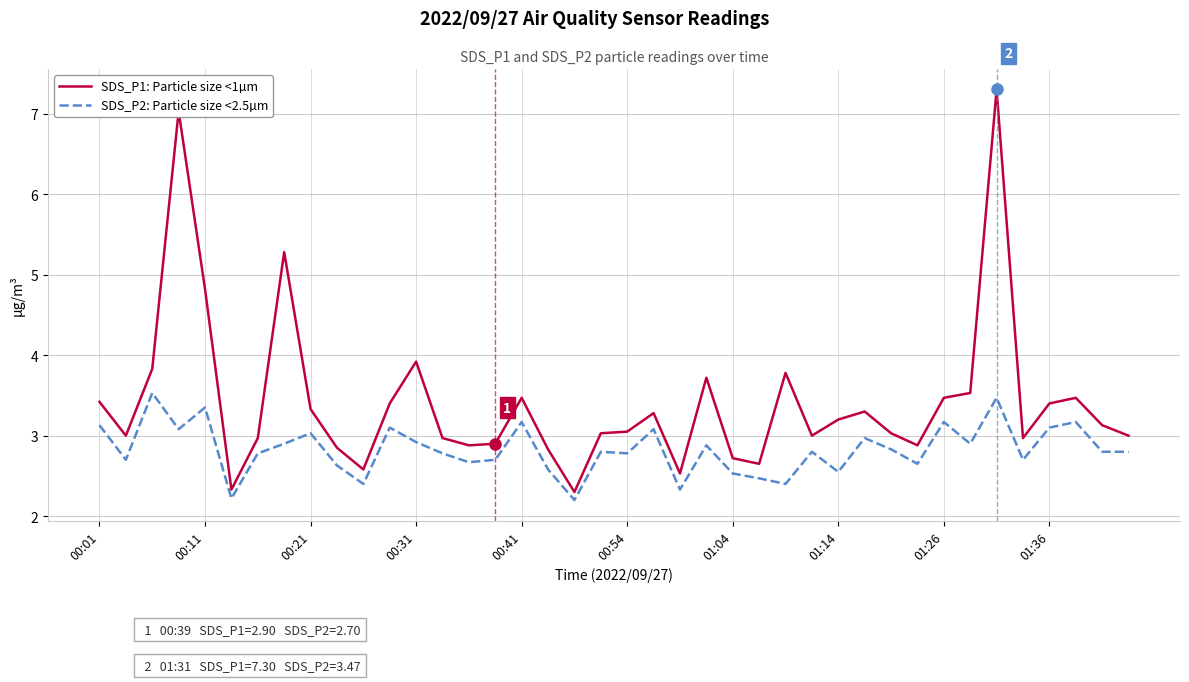

What is the minimum value shown in the chart?

2.2